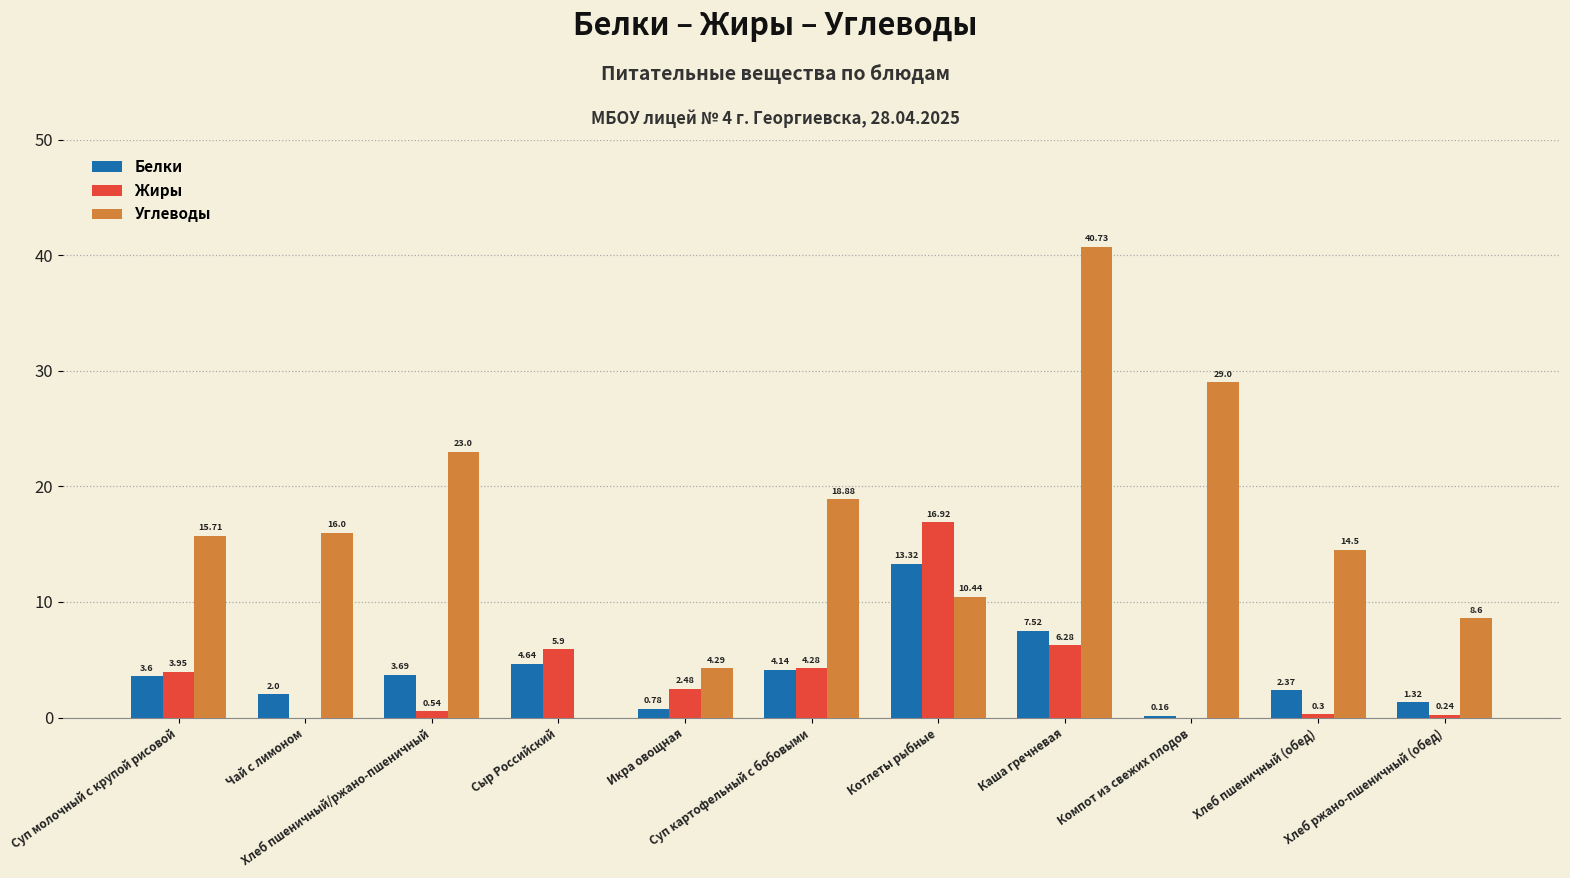

Which series has the largest total across all categories?

Углеводы